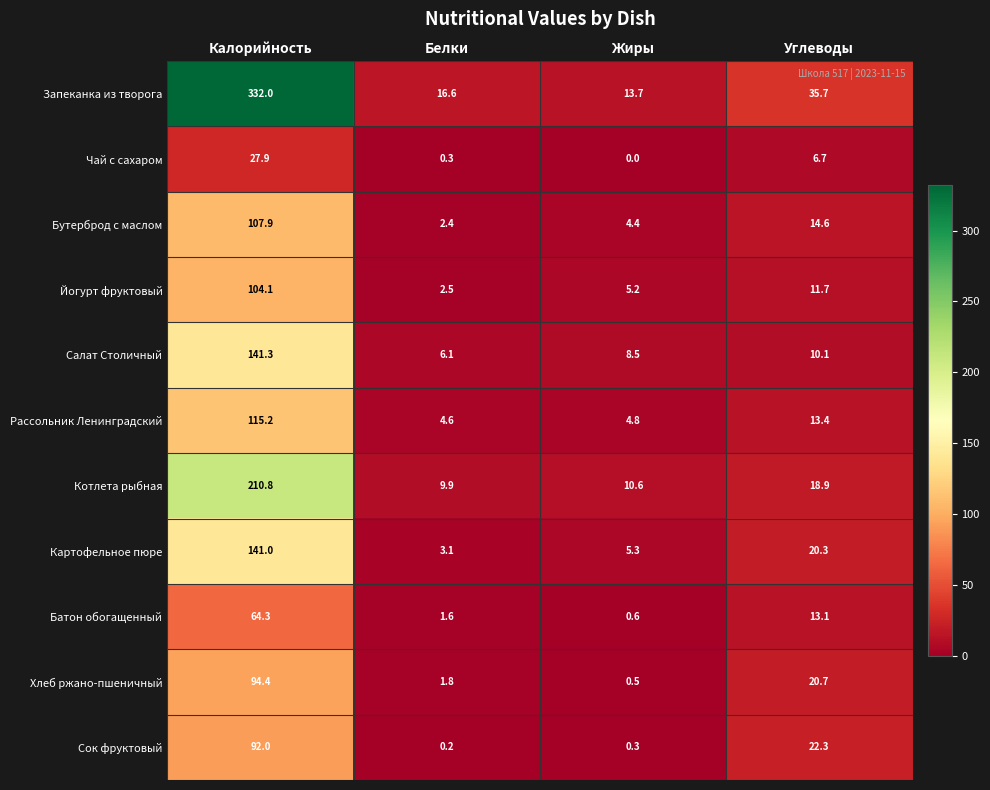

How many data points does each series have?

4